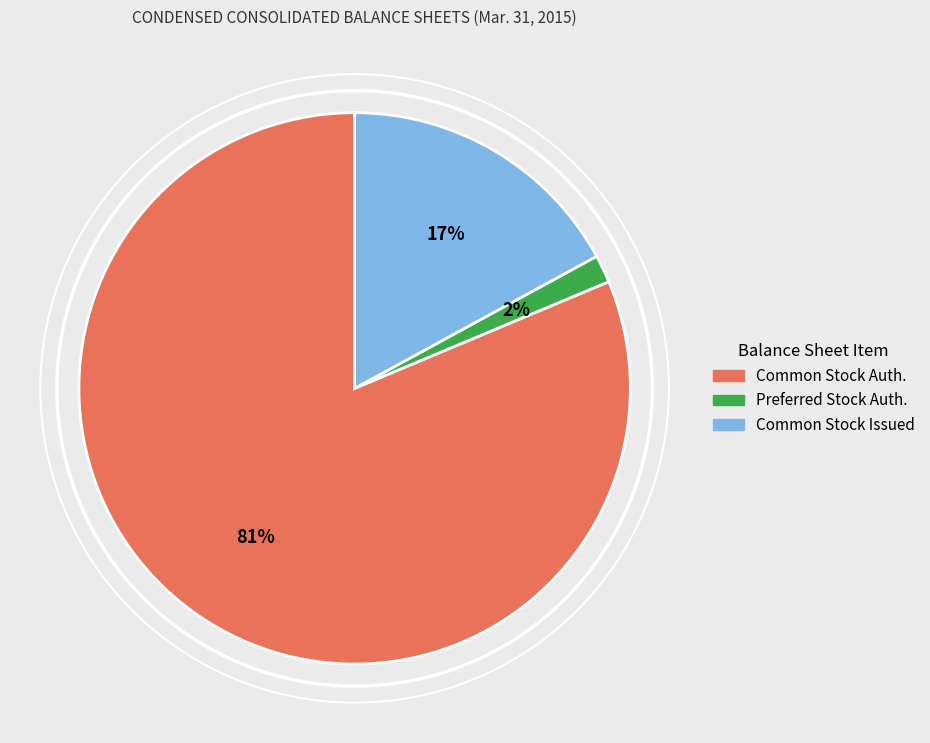

Combined, do Common Stock Issued and Common Stock Auth. account for over 50%?

Yes